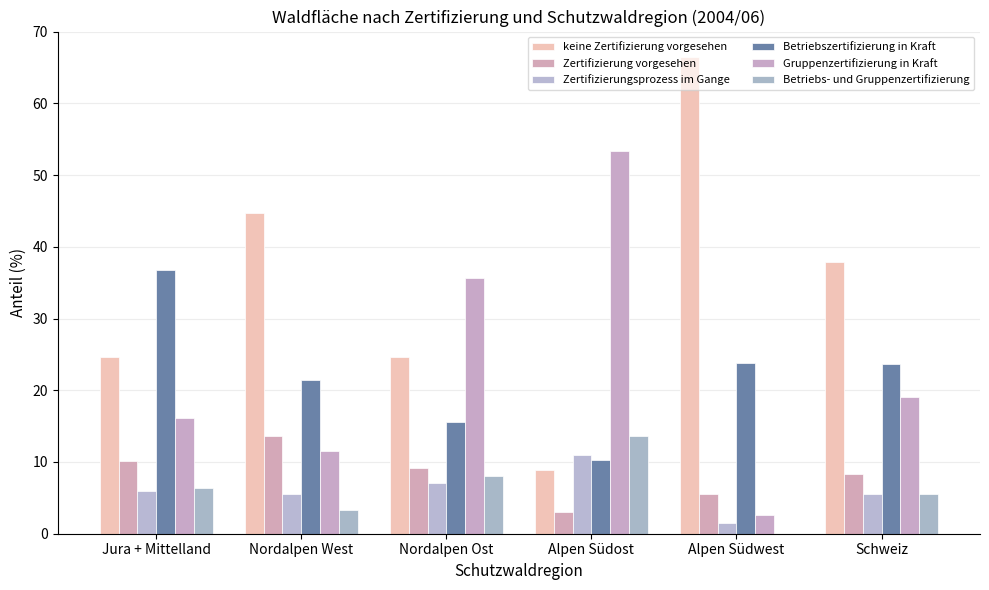

What is the difference between the maximum and minimum values in the Betriebs- und Gruppenzertifizierung series?

13.6